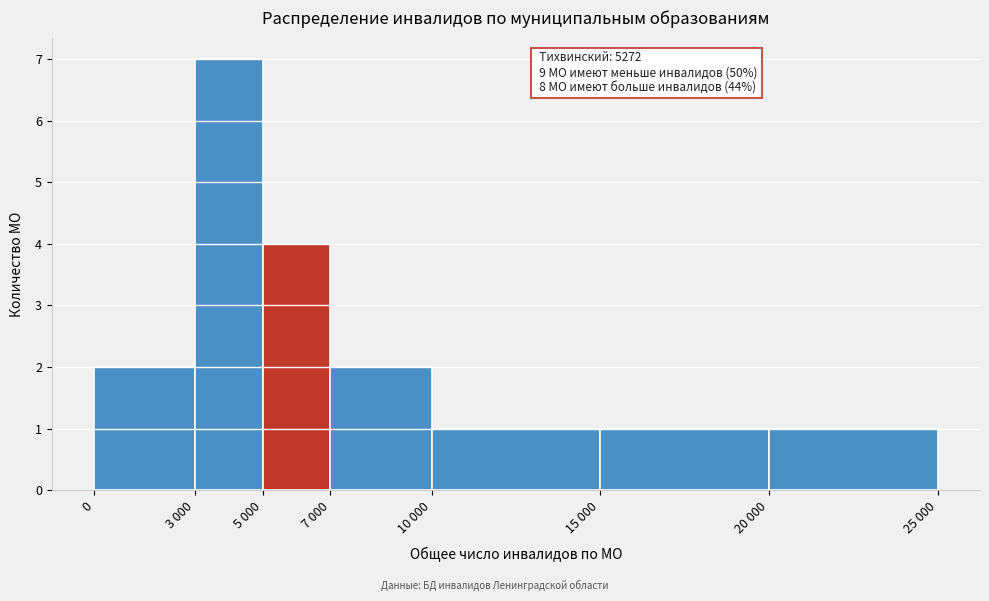

Reading left to right, extract all data points from this chart.

0=2	3 000=7	5 000=4	7 000=2	10 000=1	15 000=1	20 000=1